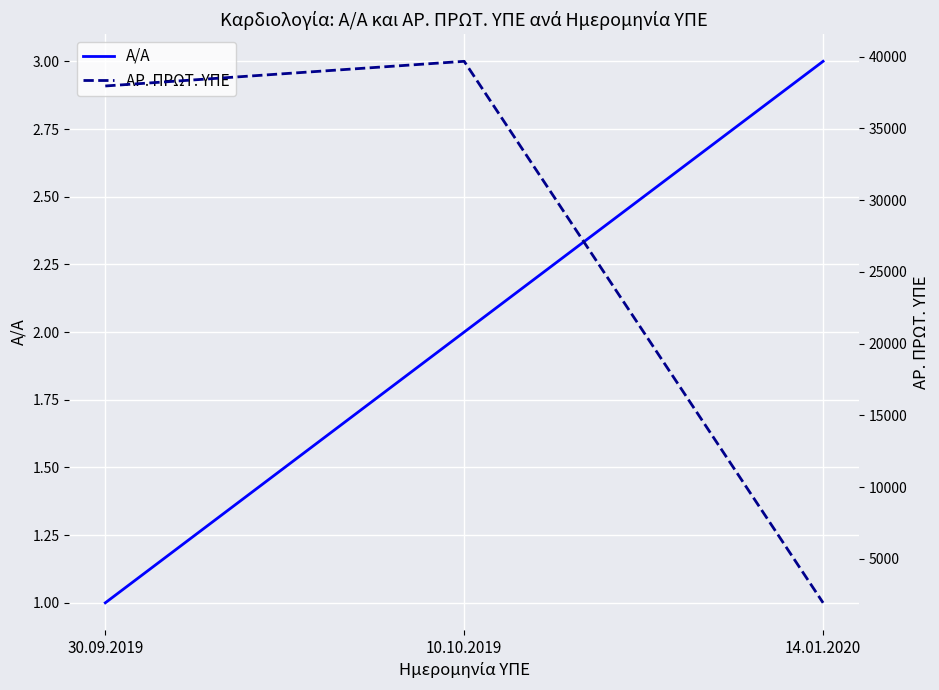

Rank the series by their maximum value, from lowest to highest.

Α/Α, ΑΡ. ΠΡΩΤ. ΥΠΕ